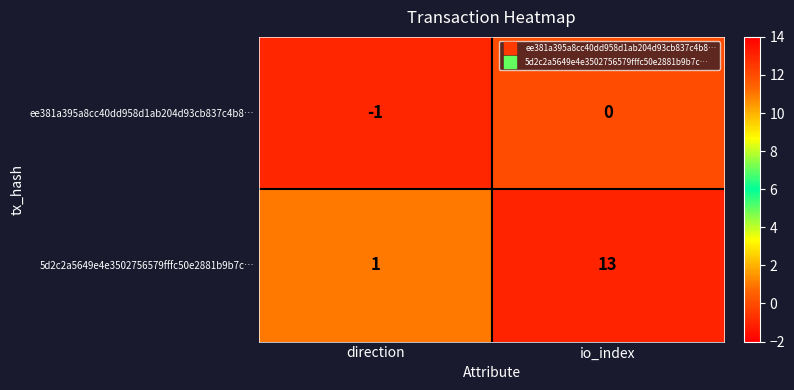

True or false: 5d2c2a5649e4e3502756579fffc50e2881b9b7c… has a value of 19 at io_index.

False